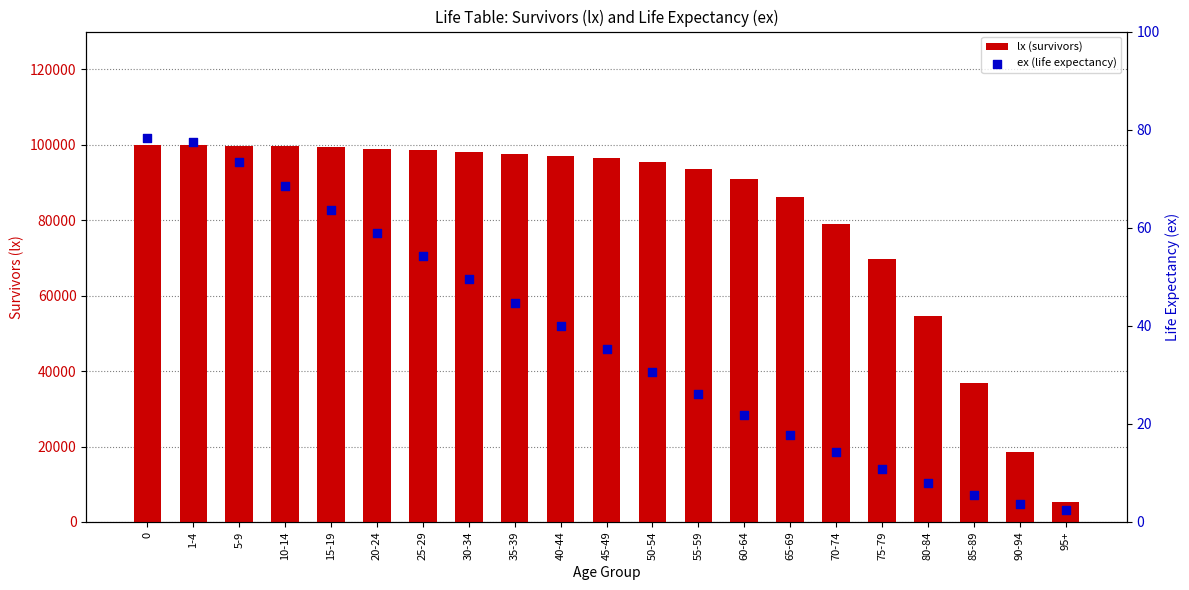

Which series reaches the minimum Y coordinate?

ex (life expectancy)